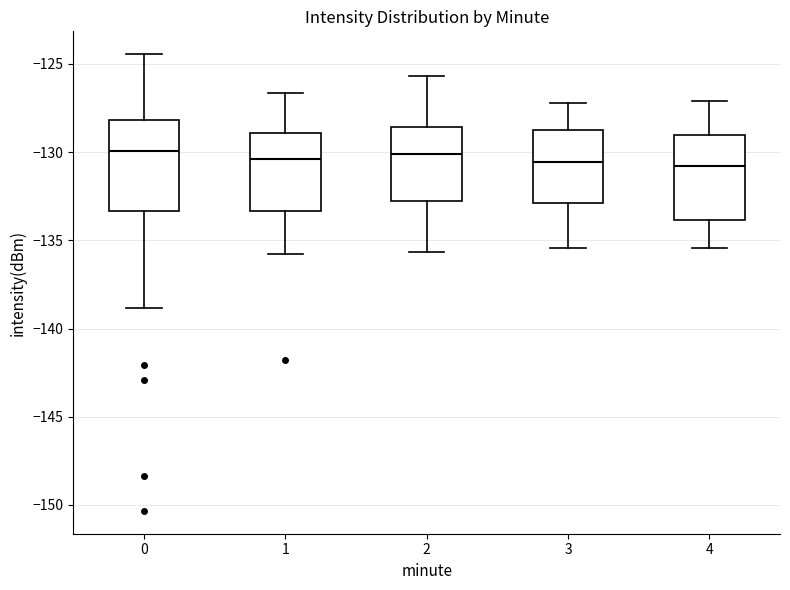

Reading left to right, transcribe this box plot: for each box, give where its median line is, the range the box spans, and where its two whiskers end, as read against the y-axis. The values are not printed on the chart, so give them approximately, as read against the axis.

0: median -130.0, box -133.5 to -128.0, whiskers -139.0 to -124.5
1: median -130.5, box -133.5 to -129.0, whiskers -136.0 to -126.5
2: median -130.0, box -133.0 to -128.5, whiskers -135.5 to -125.5
3: median -130.5, box -133.0 to -128.5, whiskers -135.5 to -127.0
4: median -131.0, box -134.0 to -129.0, whiskers -135.5 to -127.0